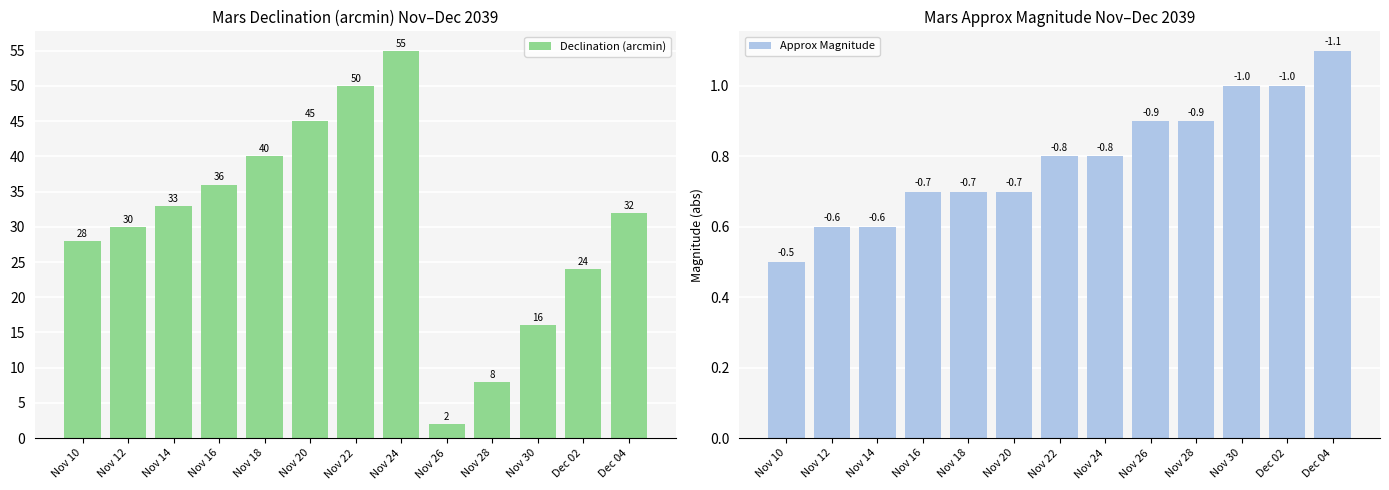

What is the difference between the maximum and minimum values in the Declination (arcmin) series?

53